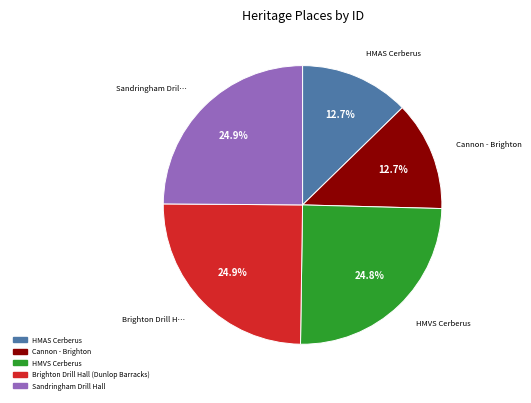

Is there a majority slice in this chart?

No